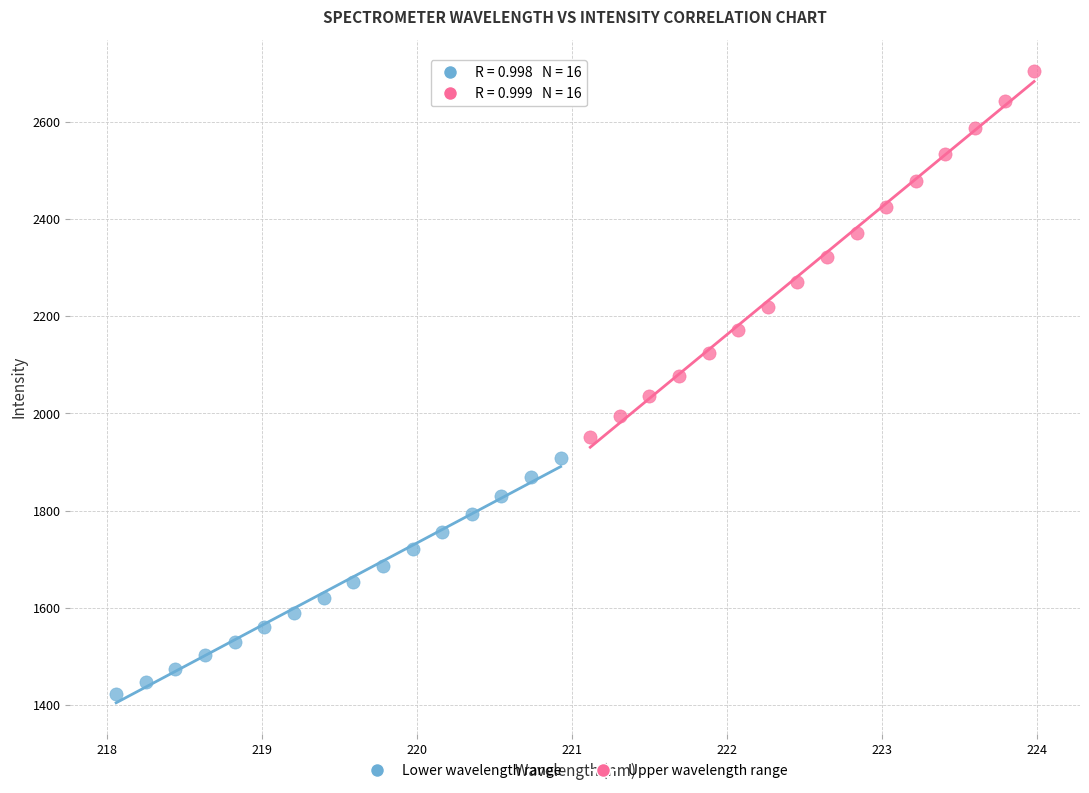

What are all the series names shown in the legend?

Lower wavelength range, Upper wavelength range